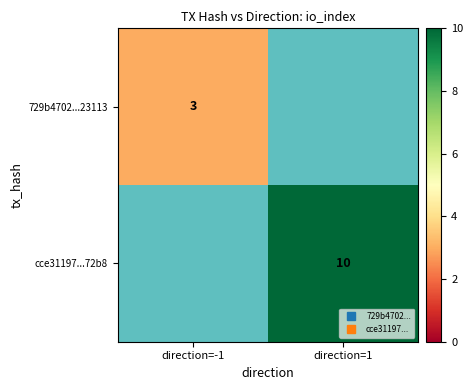

What is the maximum value for 729b4702...23113?

3.0